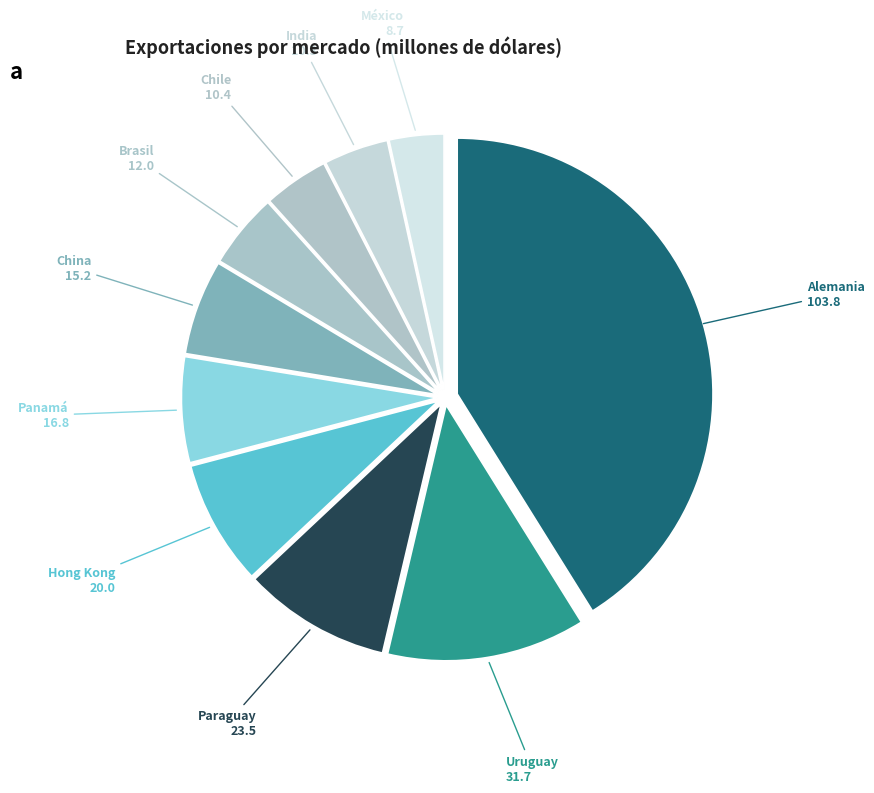

Which category has the biggest portion of the pie?

Alemania